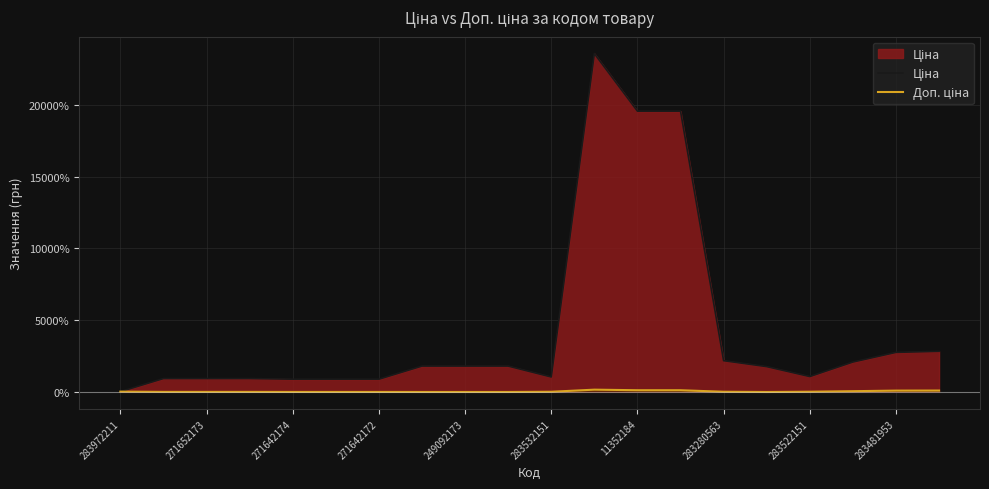

Which series has the largest total across all categories?

Ціна